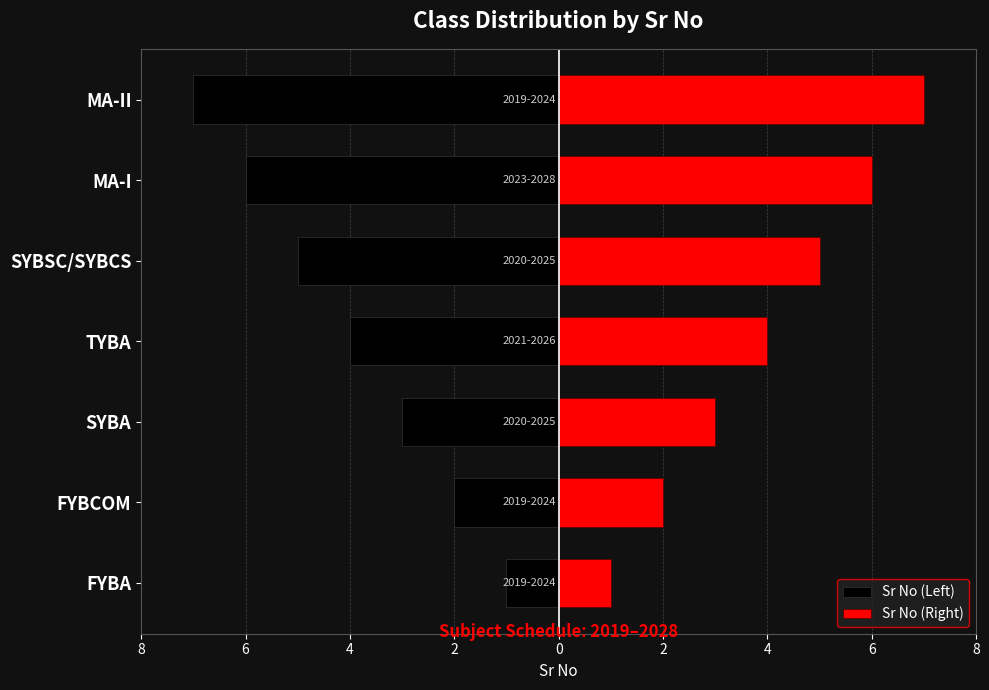

Rank the series at FYBCOM from highest to lowest value.

Sr No (Right), Sr No (Left)